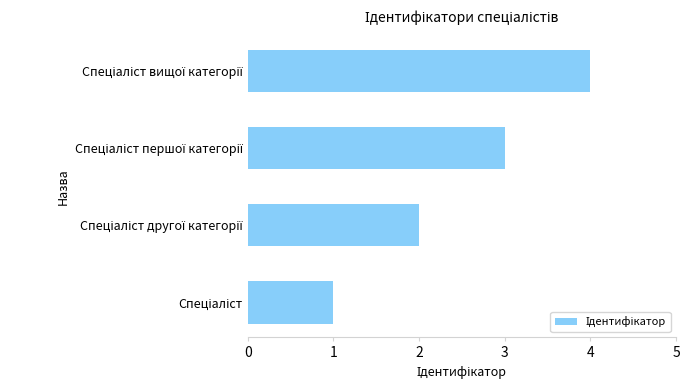

What is the greatest value displayed?

4